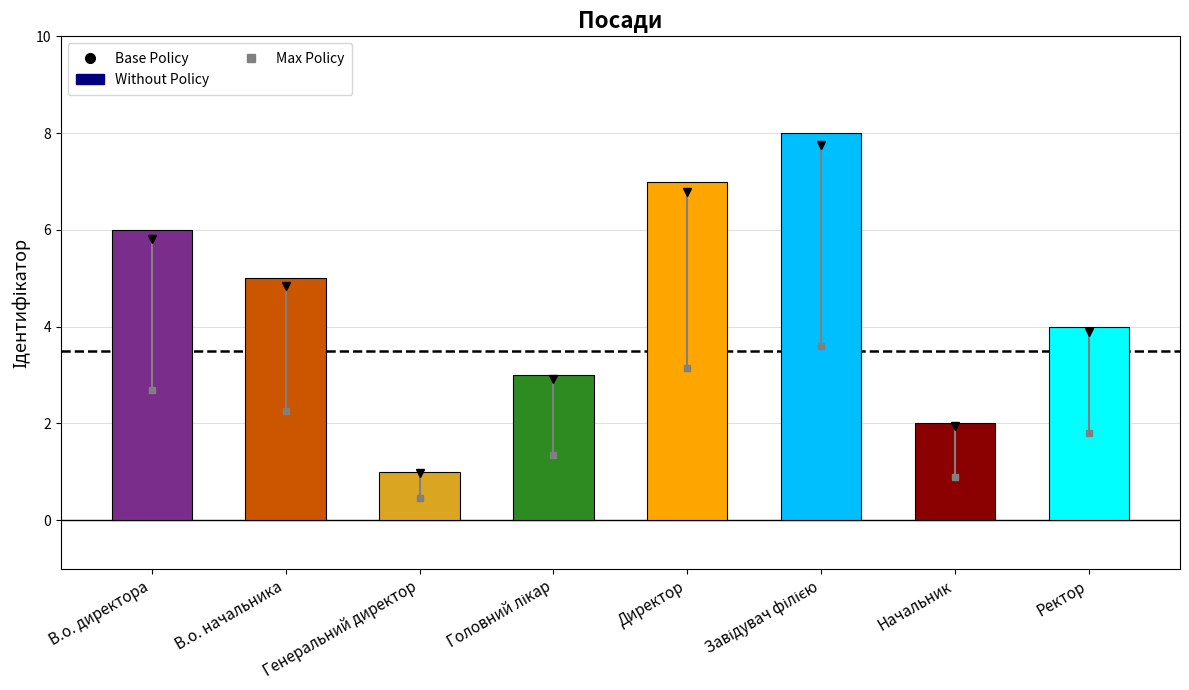

Which has a higher value, Генеральний директор or Начальник?

Начальник